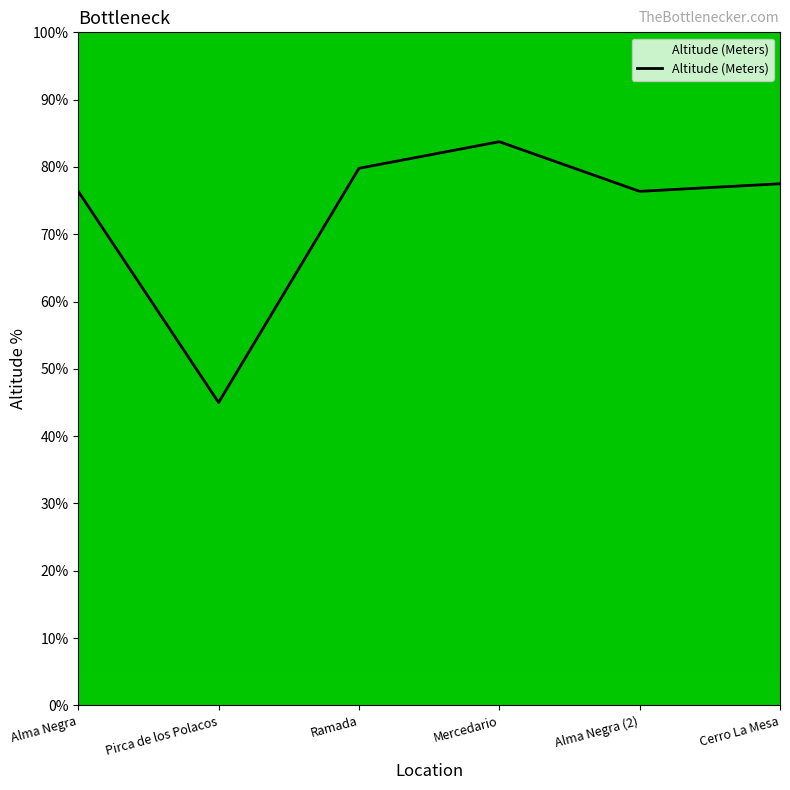

At which category does the chart reach its peak across all series?

Mercedario